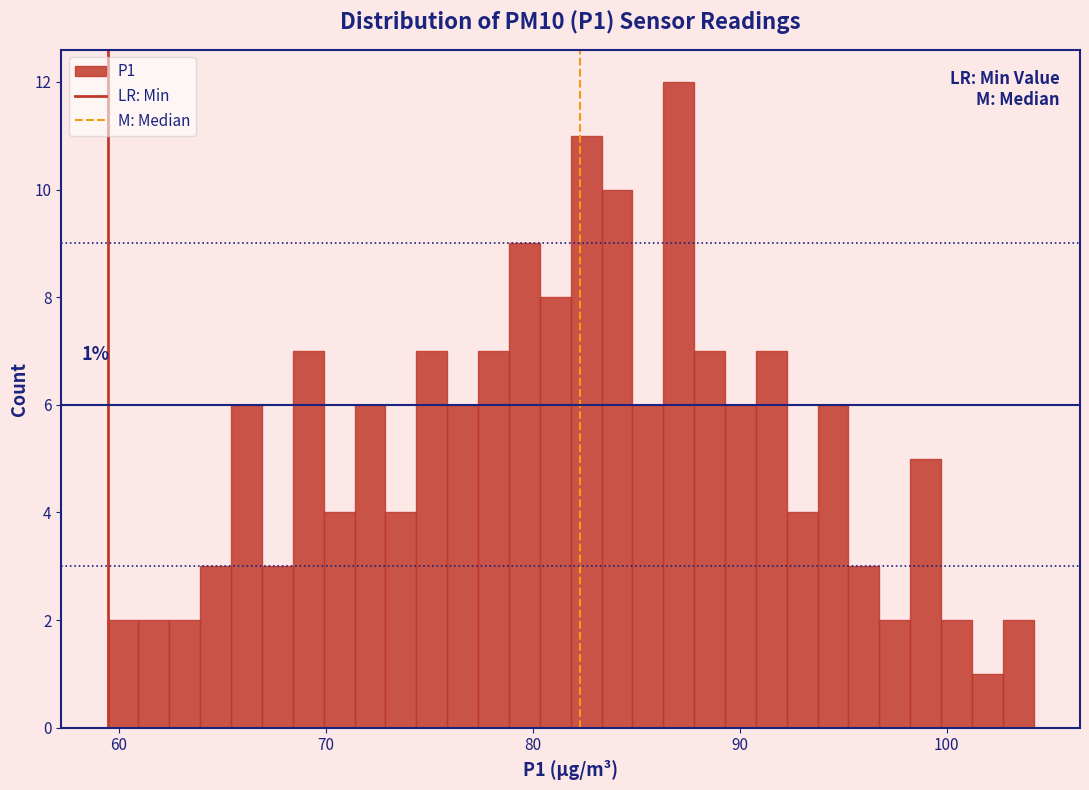

Around what value on the x-axis is the tallest bar? Give the approximate position of its centre, as read against the axis.

87